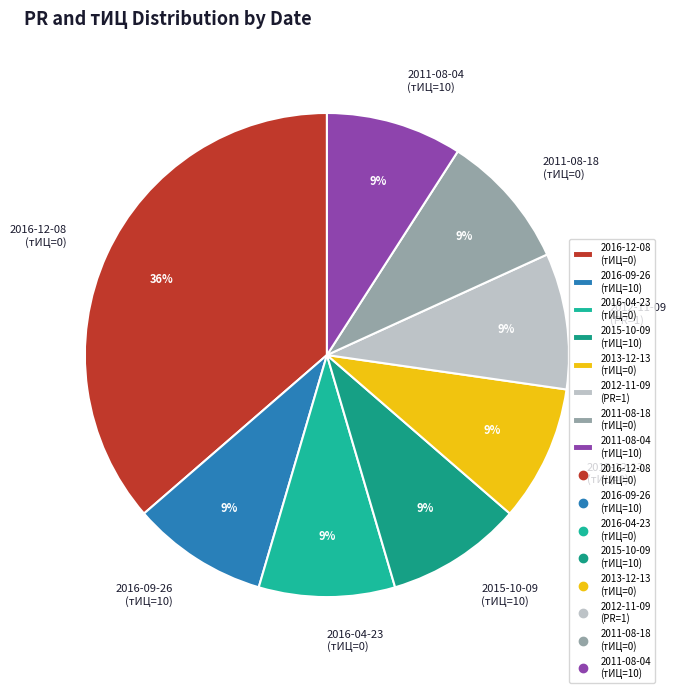

To the nearest percent, what is the combined percentage of 2012-11-09 (PR=1) and 2016-09-26 (тИЦ=10)?

18%